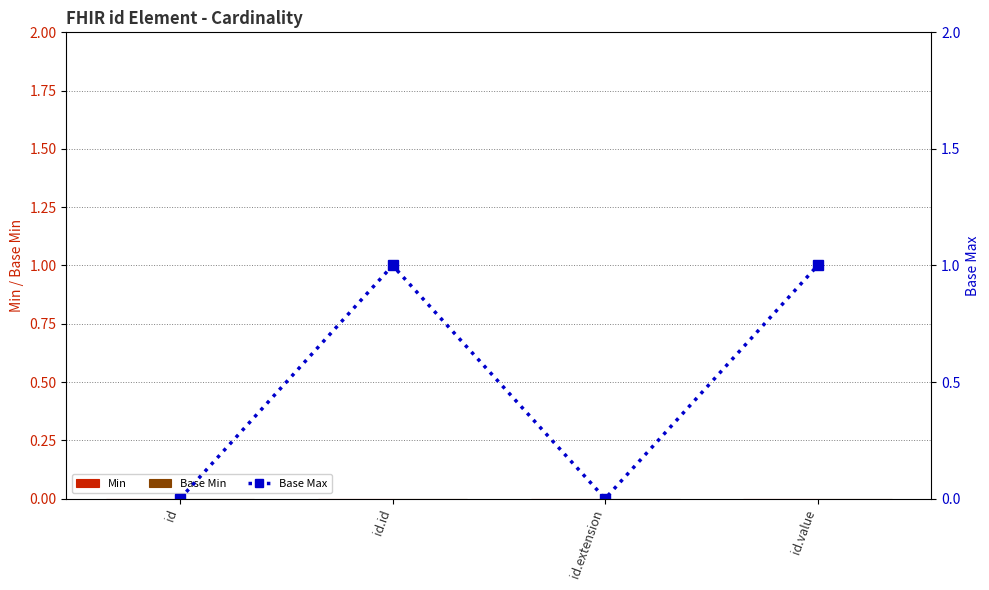

List the labels in order of Base Max value, smallest first.

id, id.extension, id.id, id.value